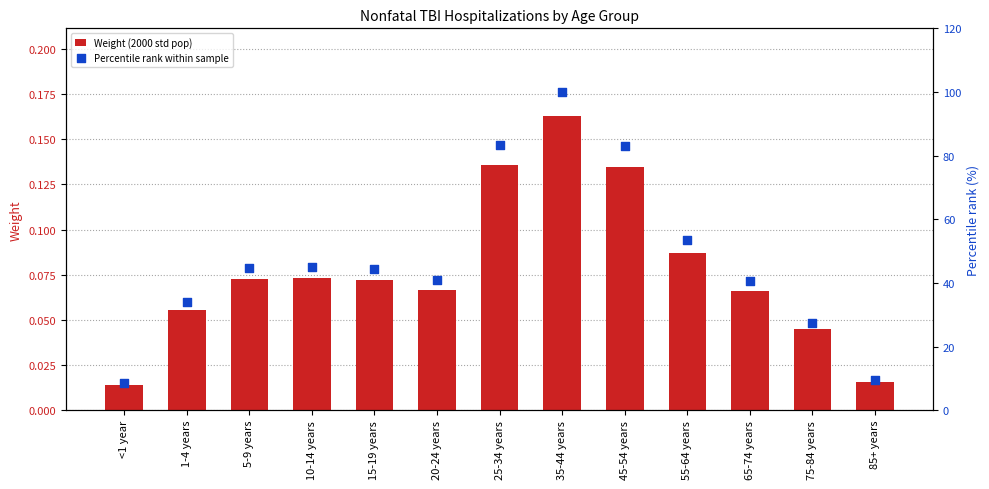

What is the total value across all series at 25-34 years?

83.5